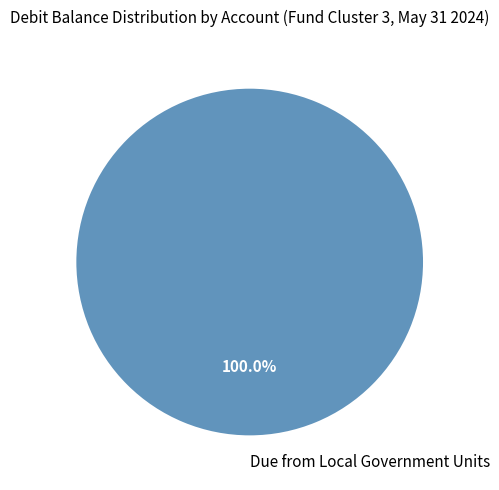

Rank the categories by value from highest to lowest.

Due from Local Government Units